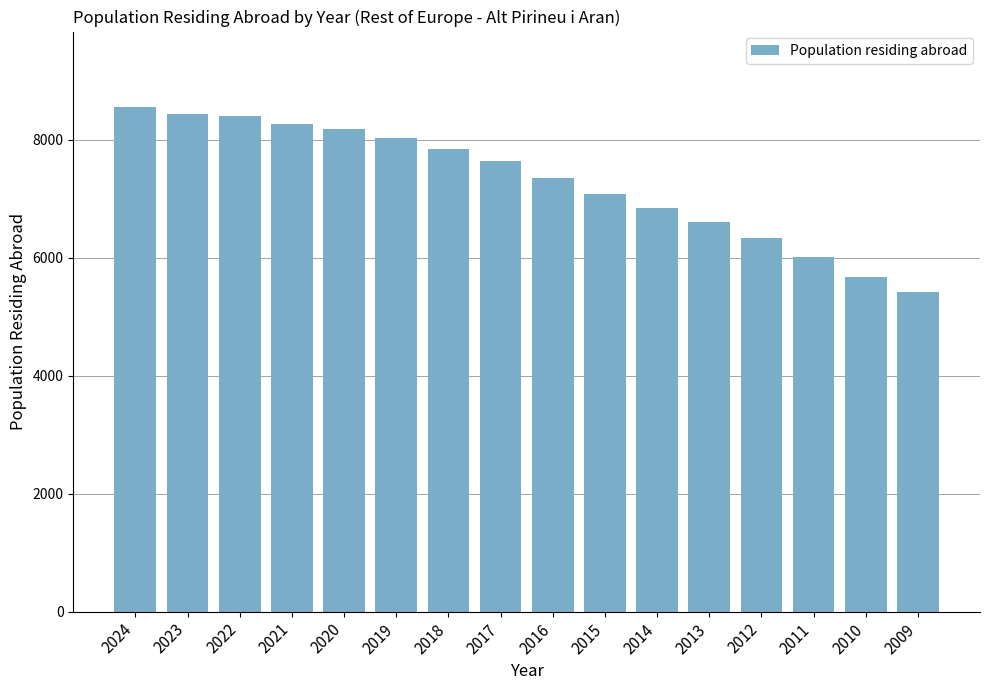

The chart shows a value of 2174 at 2016. True or false?

False